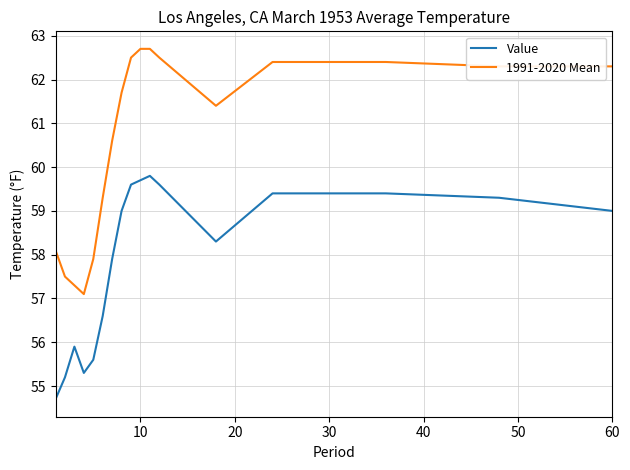

What is the maximum value for 1991-2020 Mean?

62.7